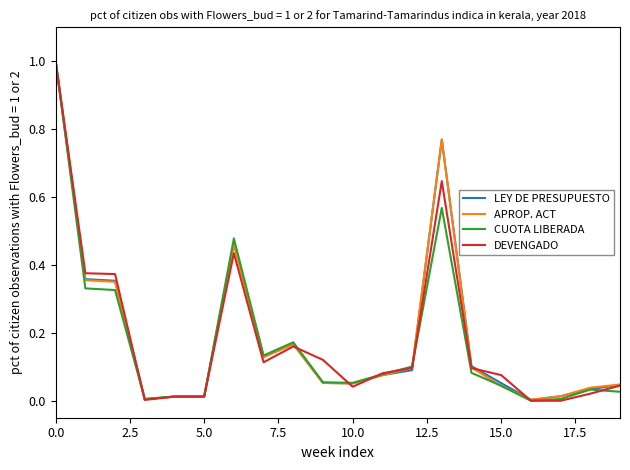

What is the difference between the maximum and second lowest values in the DEVENGADO series?

1.0